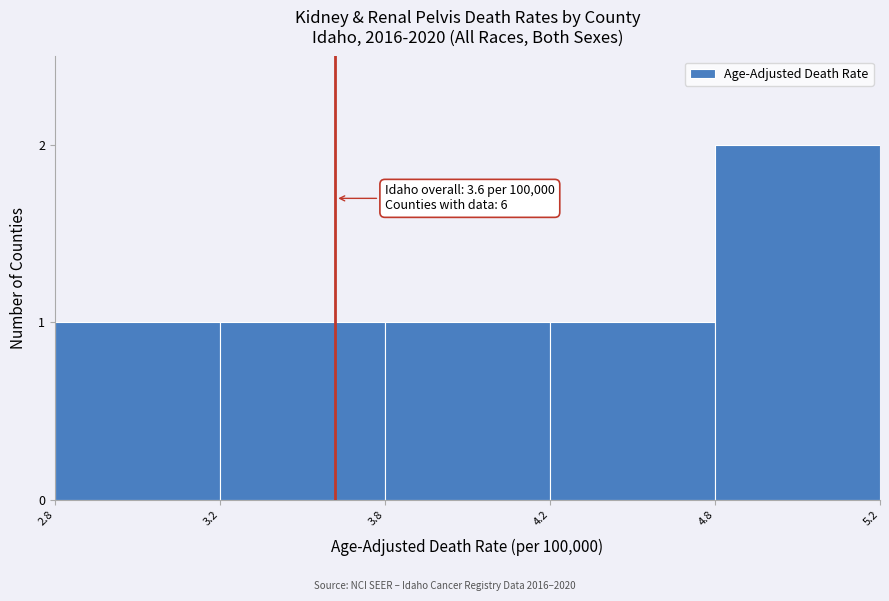

Reading left to right, transcribe all the data shown in this chart.

2.8=1	3.2=1	3.8=1	4.2=1	4.8=2